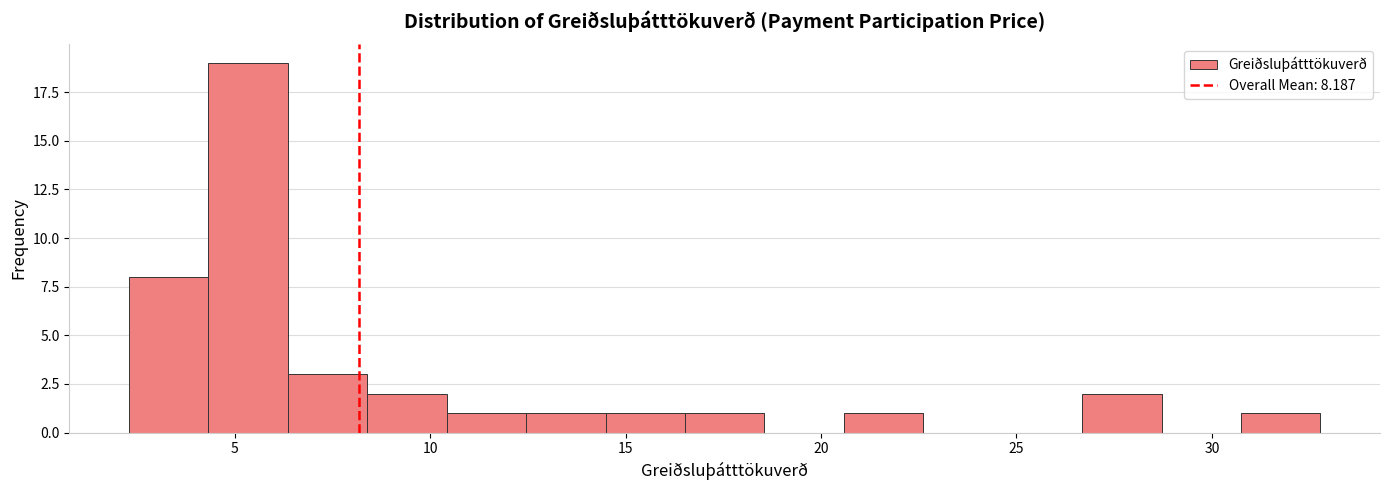

Reading left to right, list every bar in this chart as the range it spans on the x-axis followed by its height. Neither the bar edges nor the heights are printed on the chart, so give them approximately, as read against the axes.

2.5 to 4.5: 8
4.5 to 6.5: 19
6.5 to 8.5: 3
8.5 to 10.5: 2
10.5 to 12.5: 1
12.5 to 14.5: 1
14.5 to 16.5: 1
16.5 to 18.5: 1
18.5 to 20.5: 0
20.5 to 22.5: 1
22.5 to 24.5: 0
24.5 to 26.5: 0
26.5 to 28.5: 2
28.5 to 30.5: 0
30.5 to 33.0: 1